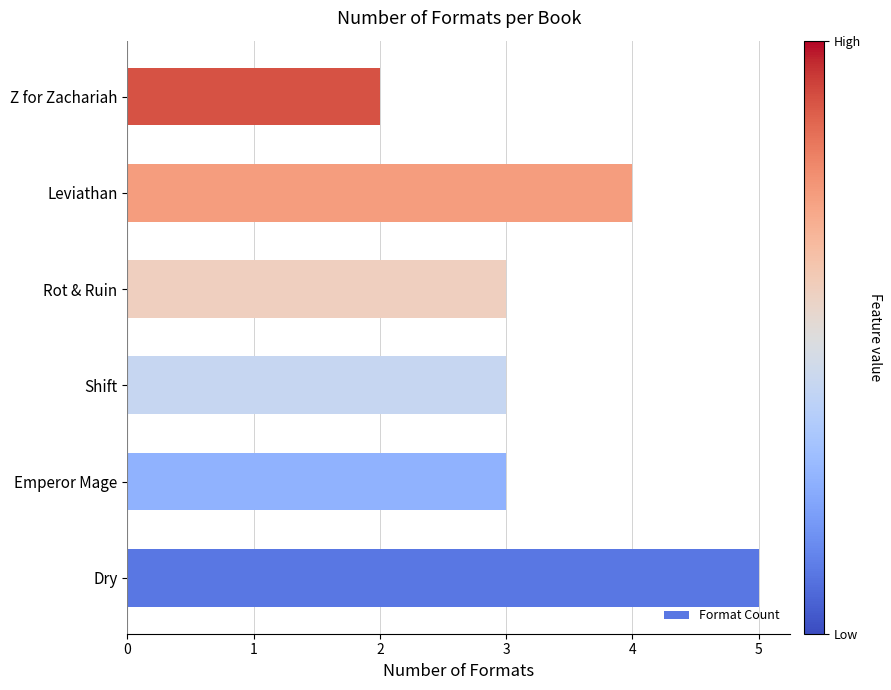

What is the difference between the second highest and second lowest values?

1